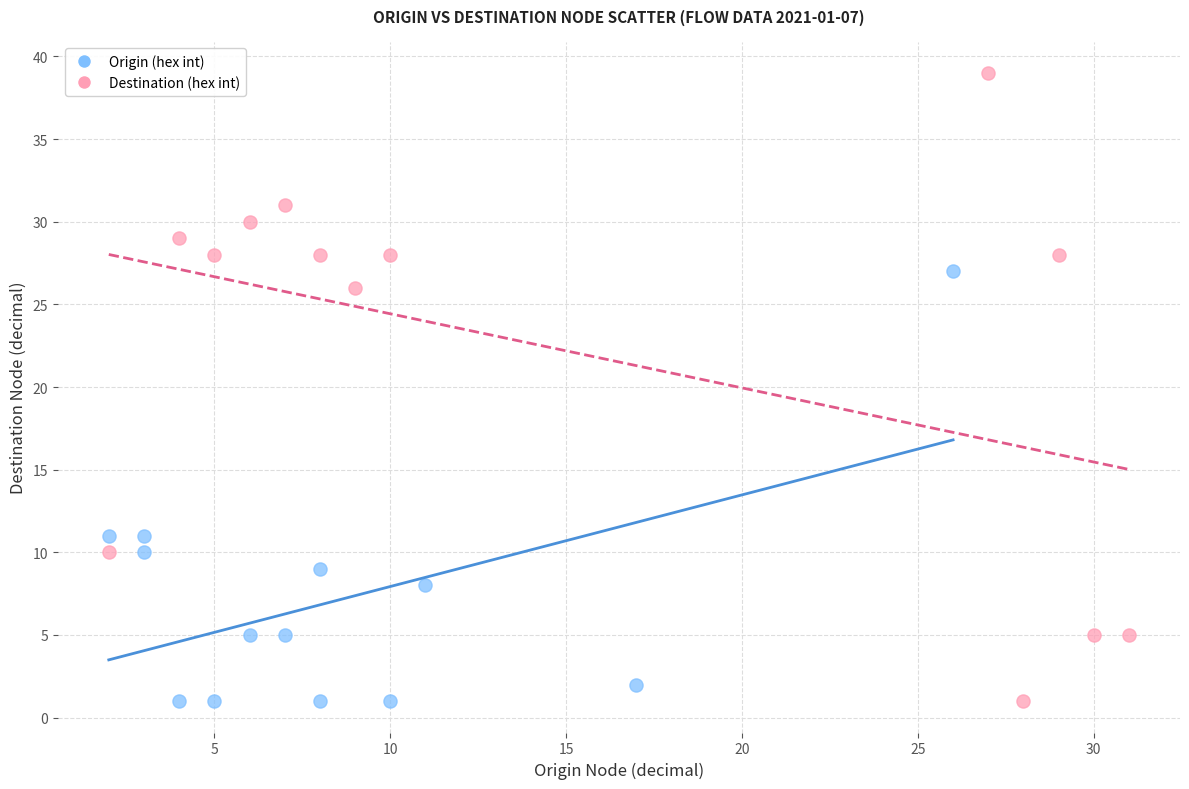

Which series contains the highest Y value?

Destination (hex int)